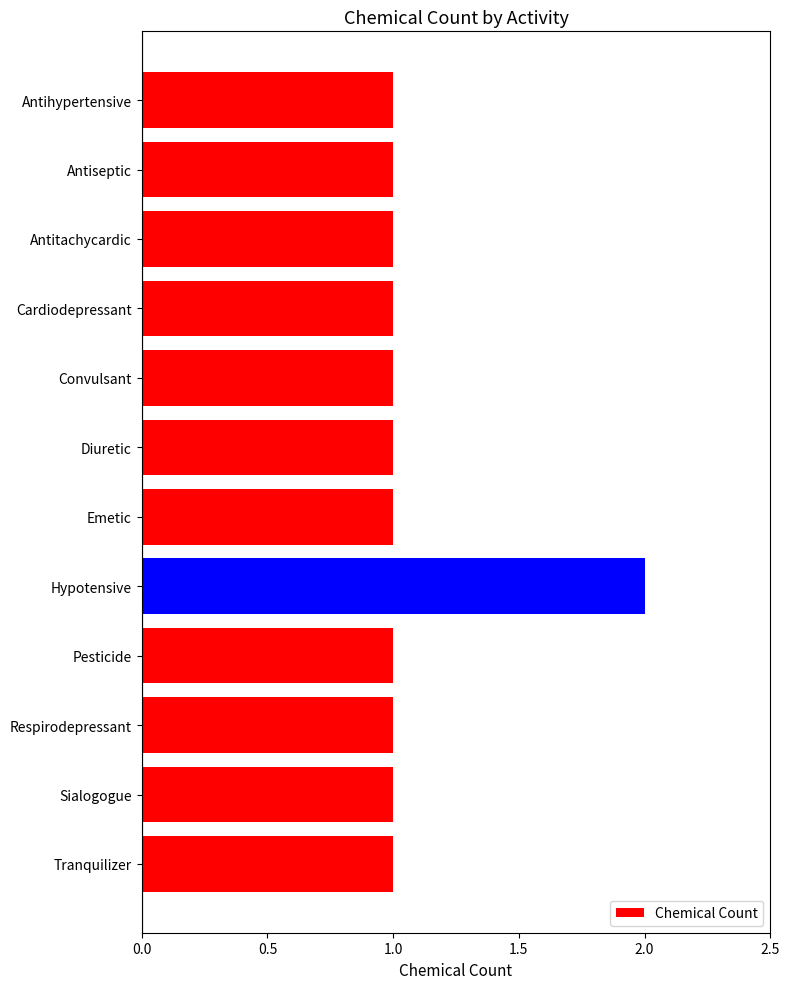

What is the average value?

1